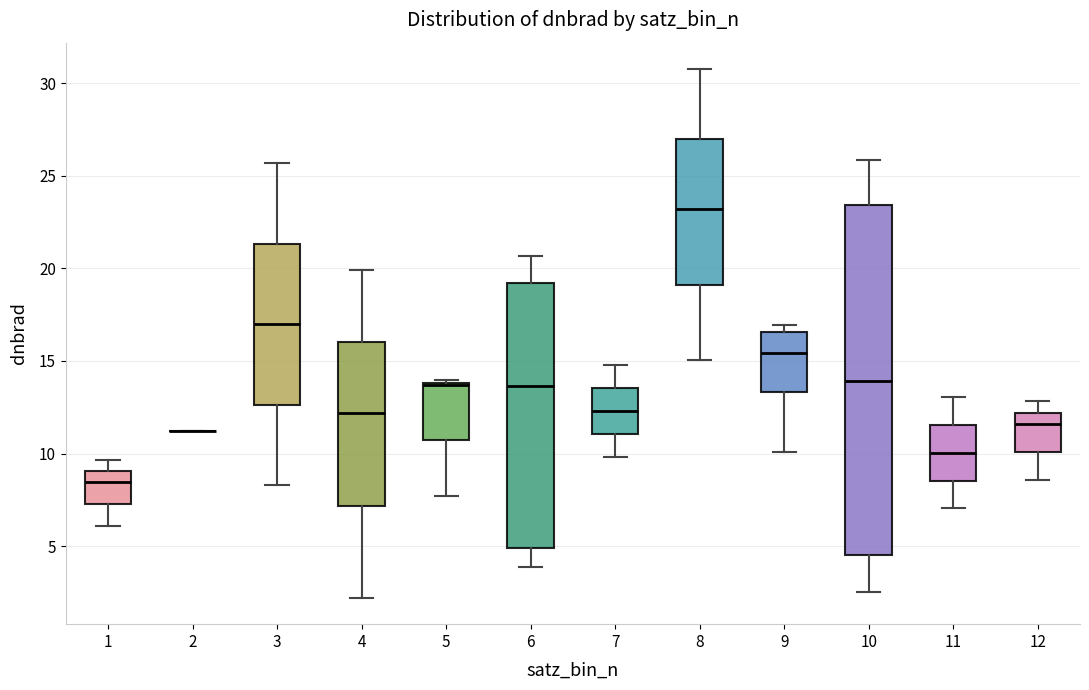

Reading left to right, transcribe this box plot: for each box, give where its median line is, the range the box spans, and where its two whiskers end, as read against the y-axis. The values are not printed on the chart, so give them approximately, as read against the axis.

1: median 8.5, box 7.5 to 9.0, whiskers 6.0 to 9.5
2: box collapsed to a line at 11.0, whiskers 11.0 to 11.0
3: median 17.0, box 12.5 to 21.5, whiskers 8.5 to 25.5
4: median 12.0, box 7.0 to 16.0, whiskers 2.0 to 20.0
5: median 13.5, box 10.5 to 14.0, whiskers 7.5 to 14.0
6: median 13.5, box 5.0 to 19.0, whiskers 4.0 to 20.5
7: median 12.5, box 11.0 to 13.5, whiskers 10.0 to 15.0
8: median 23.0, box 19.0 to 27.0, whiskers 15.0 to 31.0
9: median 15.5, box 13.5 to 16.5, whiskers 10.0 to 17.0
10: median 14.0, box 4.5 to 23.5, whiskers 2.5 to 26.0
11: median 10.0, box 8.5 to 11.5, whiskers 7.0 to 13.0
12: median 11.5, box 10.0 to 12.0, whiskers 8.5 to 13.0